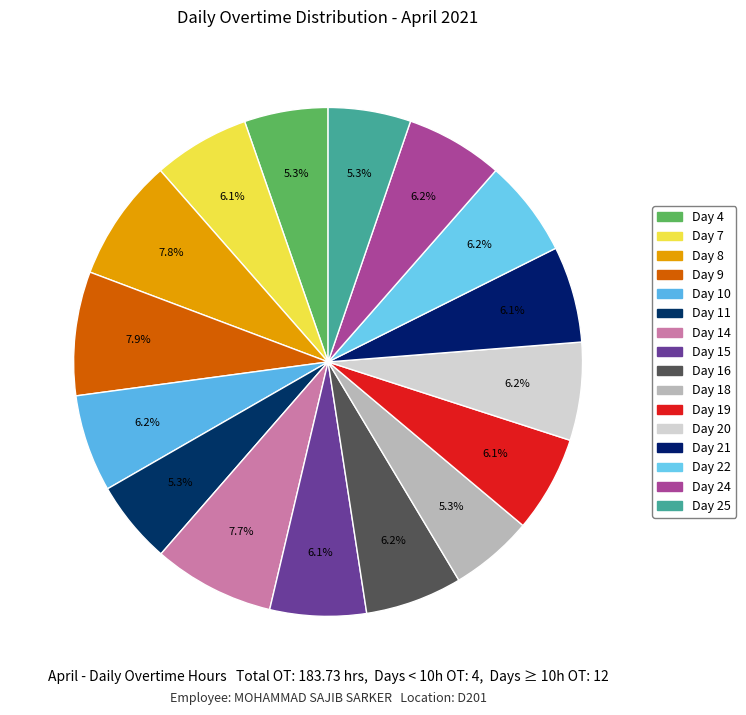

What is the ratio of the value at Day 10 to the value at Day 20?

1.0